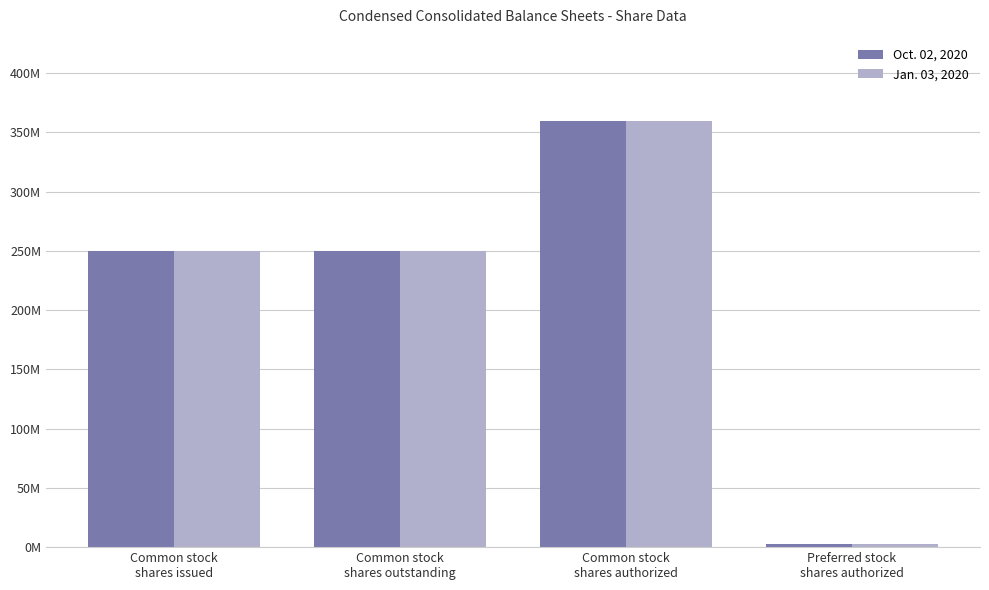

What is the label of the 3rd bar from the right?

Common stock
shares outstanding